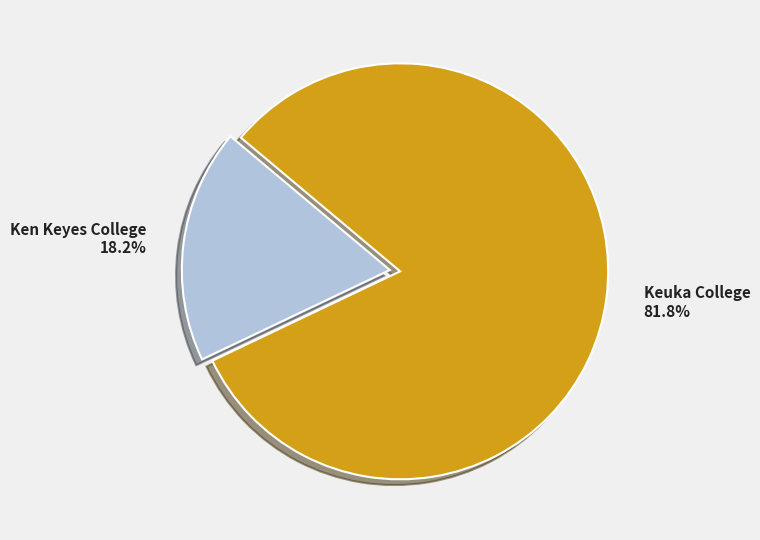

Is Ken Keyes College the majority of the pie?

No